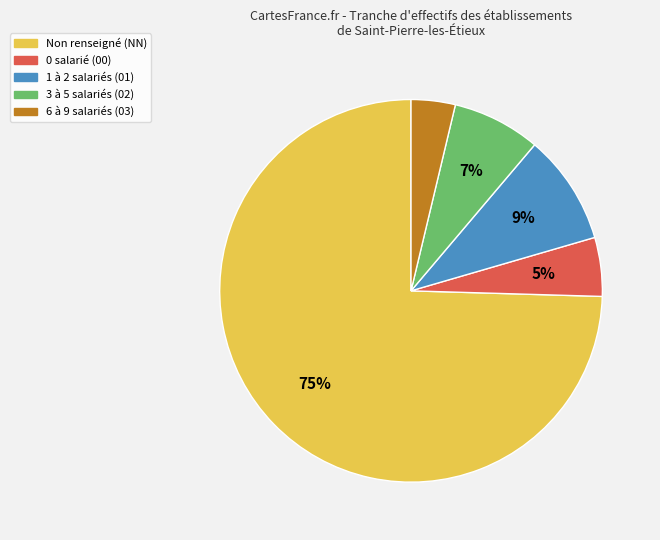

To the nearest percent, what is the difference between the largest and smallest slice percentages?

71%